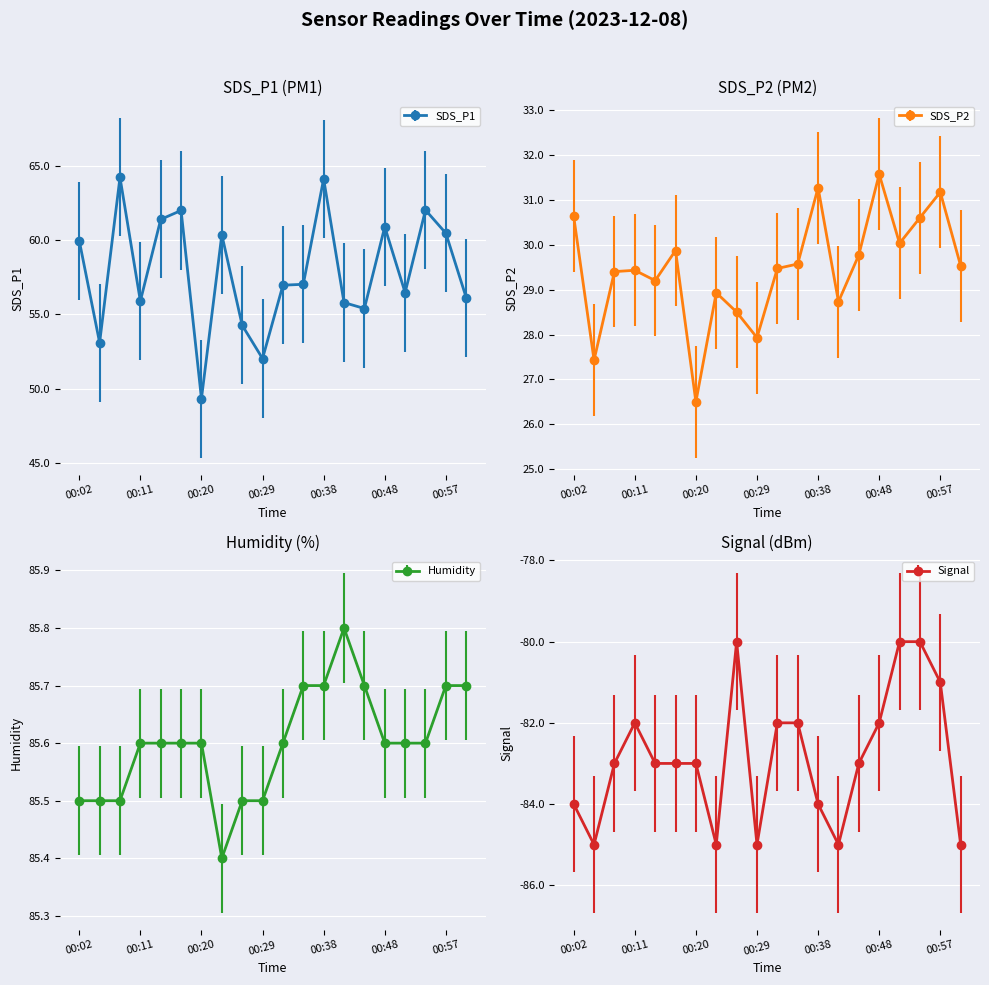

How many data points in SDS_P1 are less than 57?

10